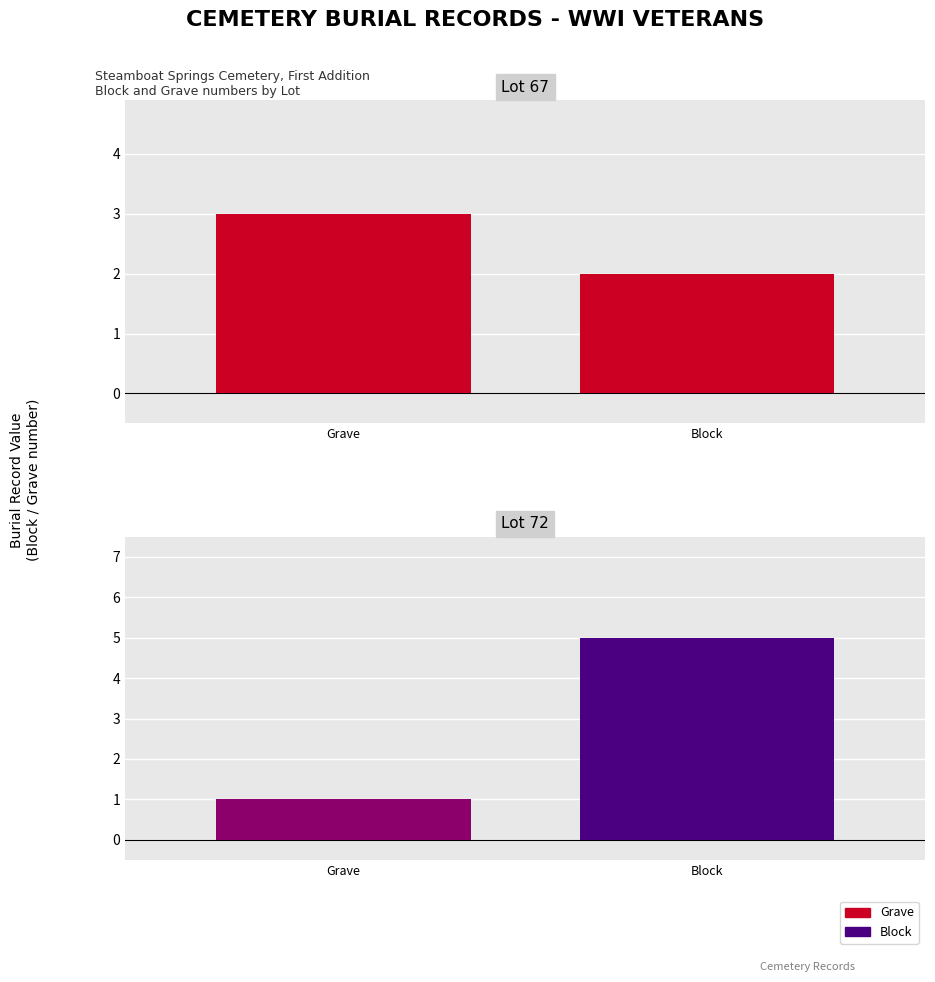

Rank the categories by Grave value from lowest to highest.

72, 67